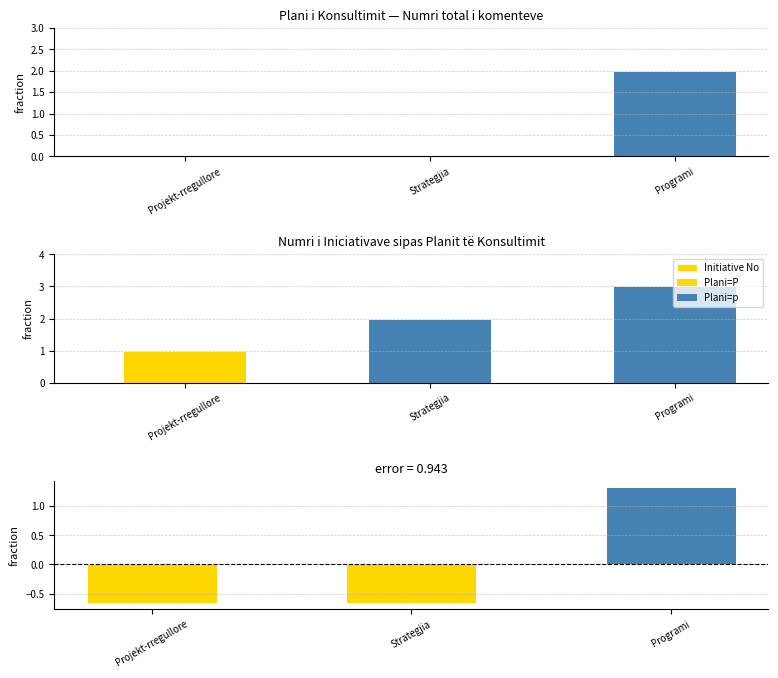

What position from the right is Programi?

1